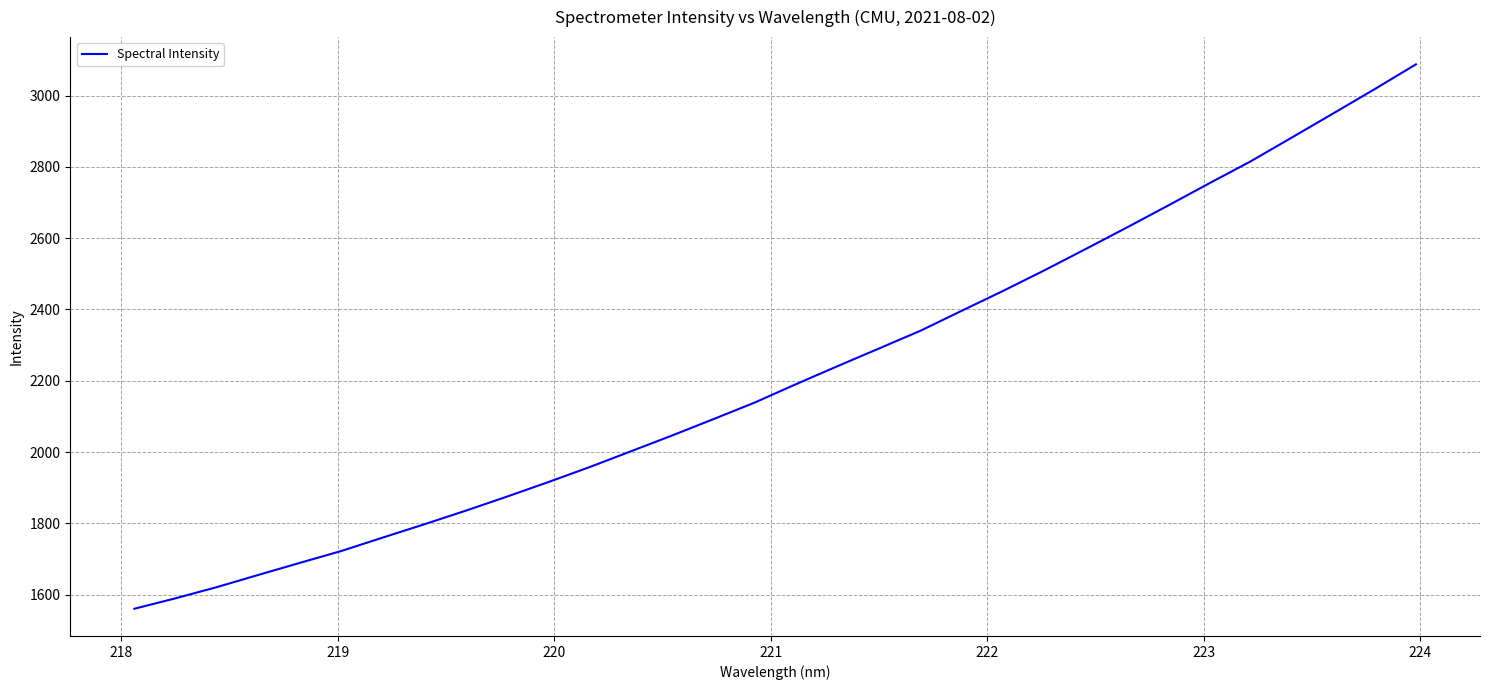

What is the smallest value displayed?

1560.4